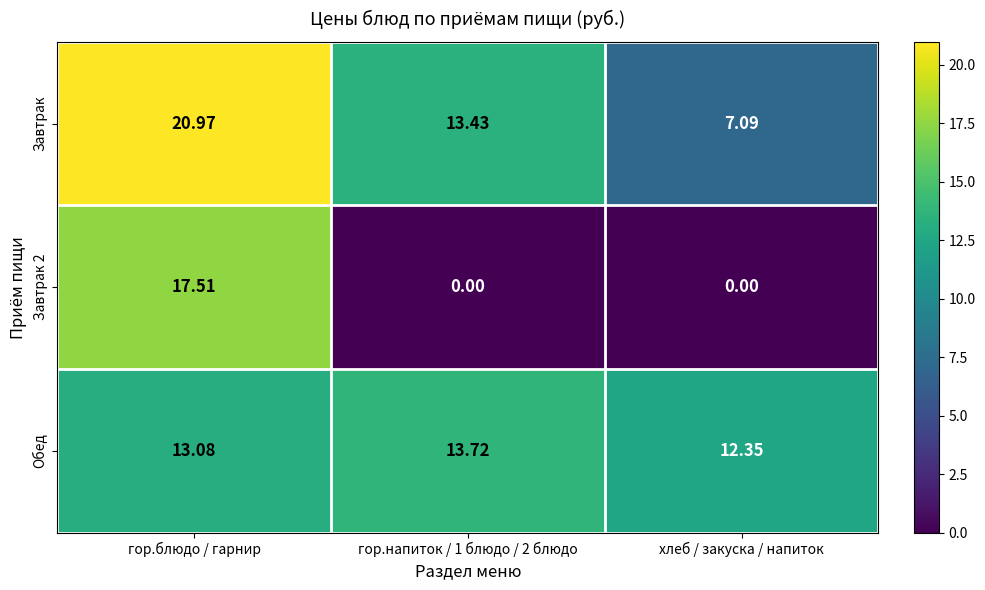

What is the total value across all series at хлеб / закуска / напиток?

19.4